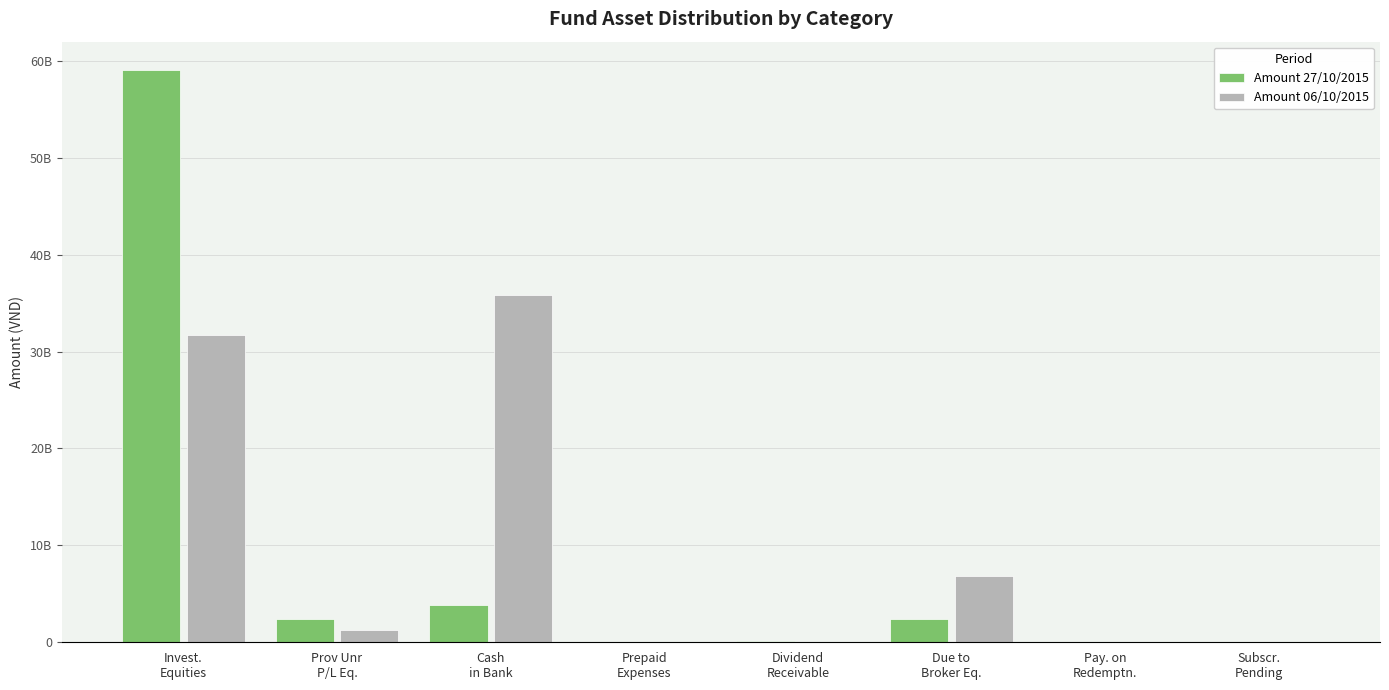

Rank the categories by Amount 27/10/2015 value from highest to lowest.

Invest.
Equities, Cash
in Bank, Prov Unr
P/L Eq., Due to
Broker Eq., Dividend
Receivable, Subscr.
Pending, Pay. on
Redemptn., Prepaid
Expenses